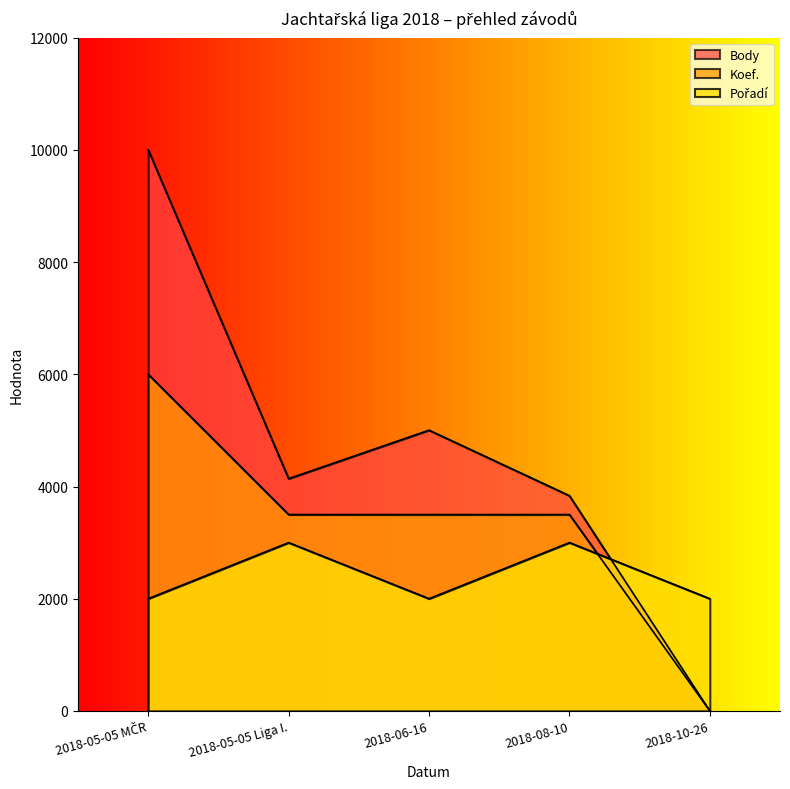

What are all the series names shown in the legend?

Body, Koef., Pořadí